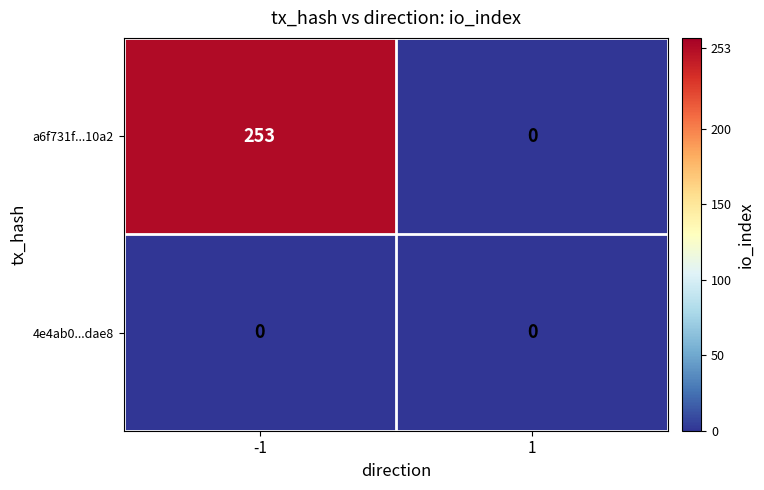

What is the difference between the highest and lowest values at -1?

253